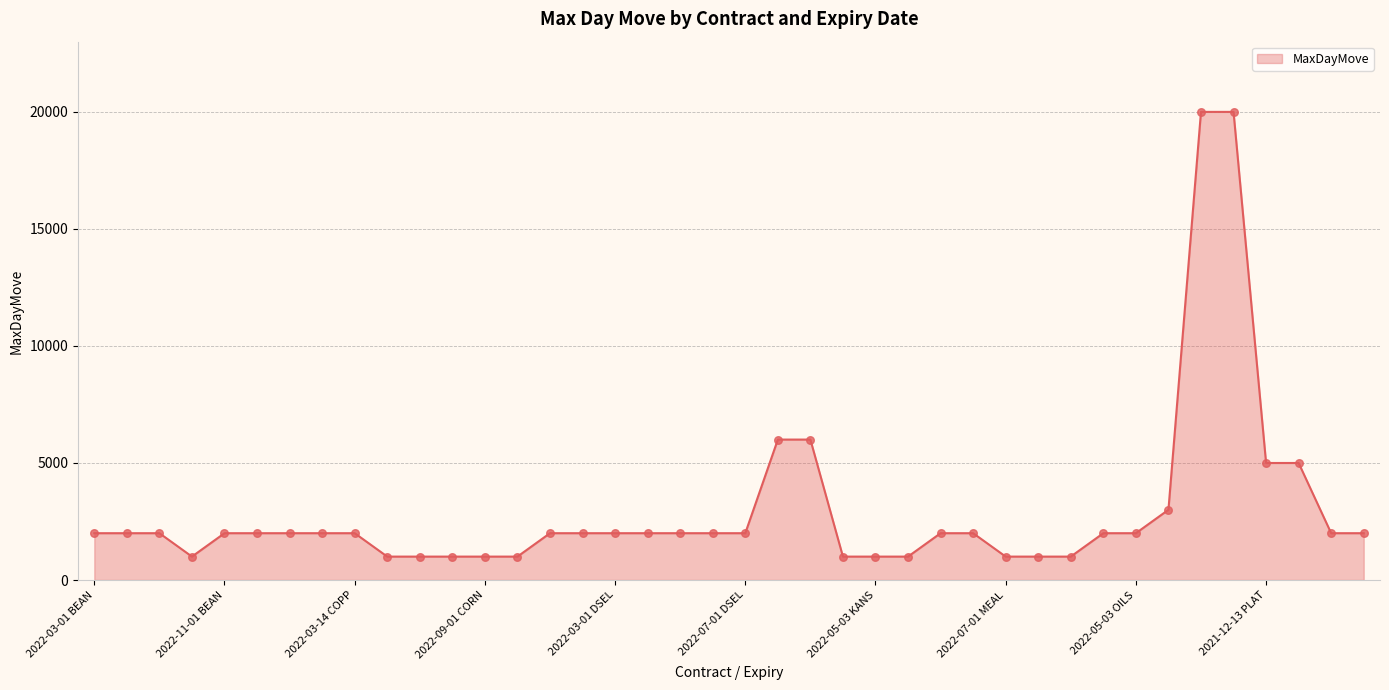

What is the smallest value displayed?

1000